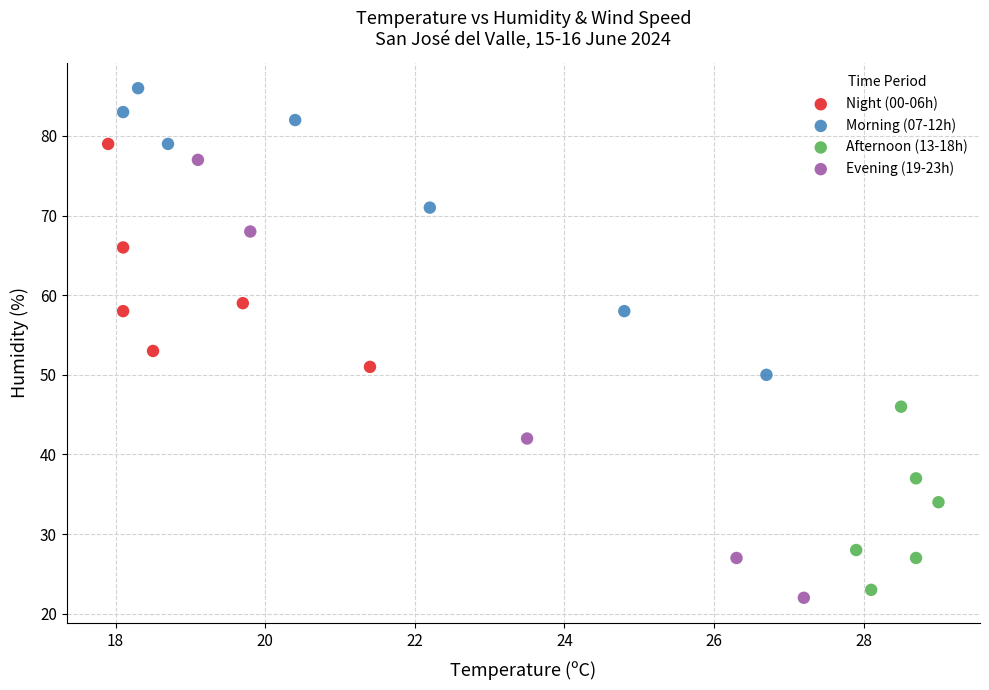

Which series contains the highest Y value?

Morning (07-12h)